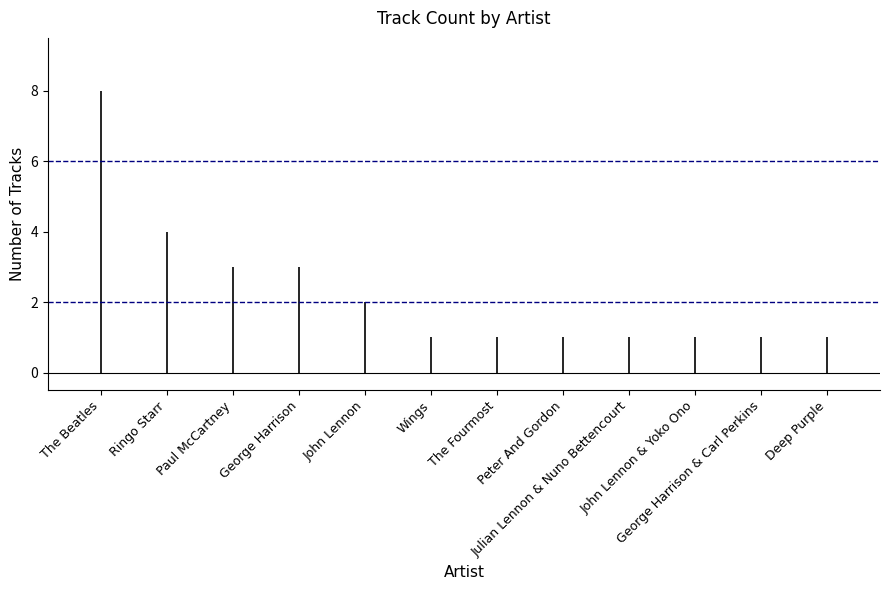

What is the greatest value displayed?

8